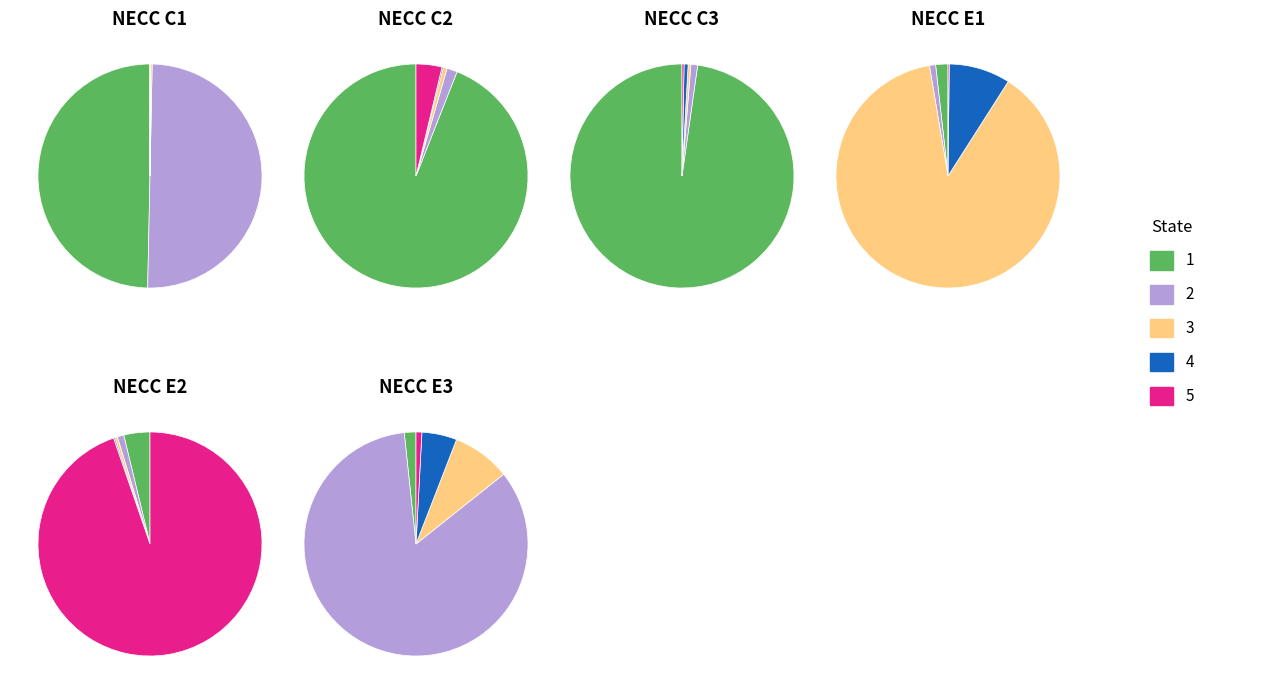

Which slice is the largest?

5